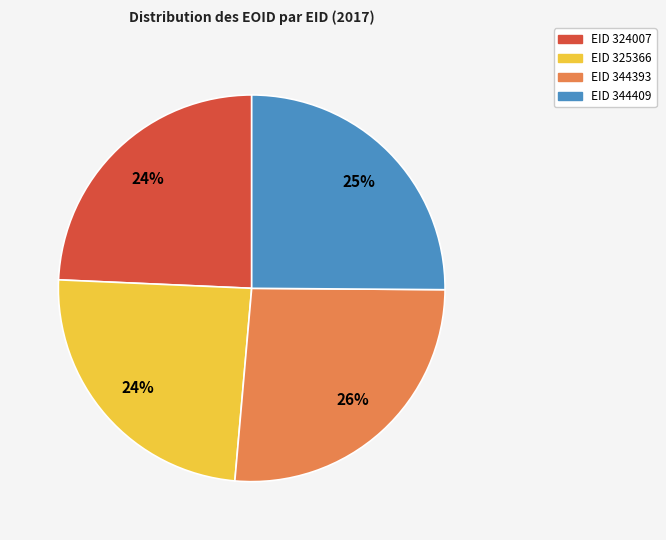

Count the number of slices in the pie.

4